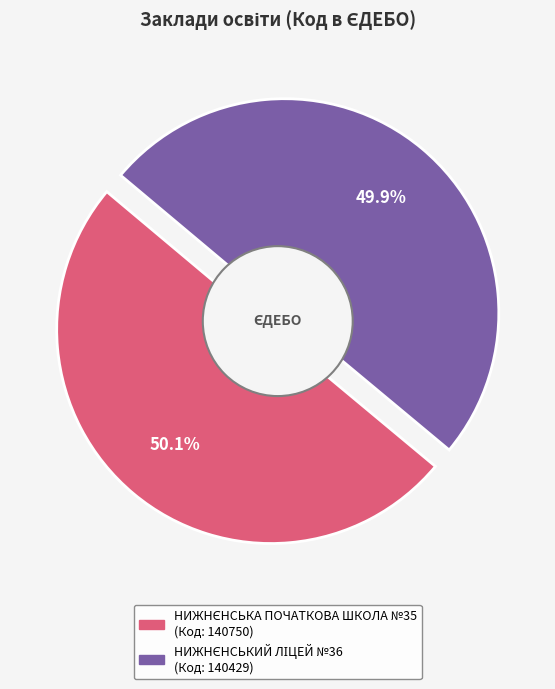

How many slices are in this pie chart?

2